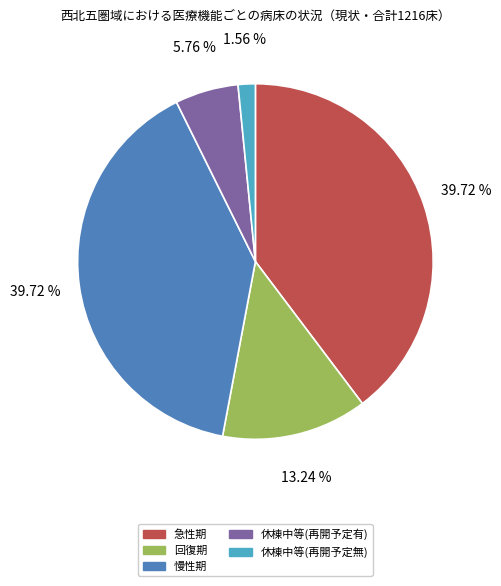

To the nearest percent, what portion does 回復期 represent?

13%